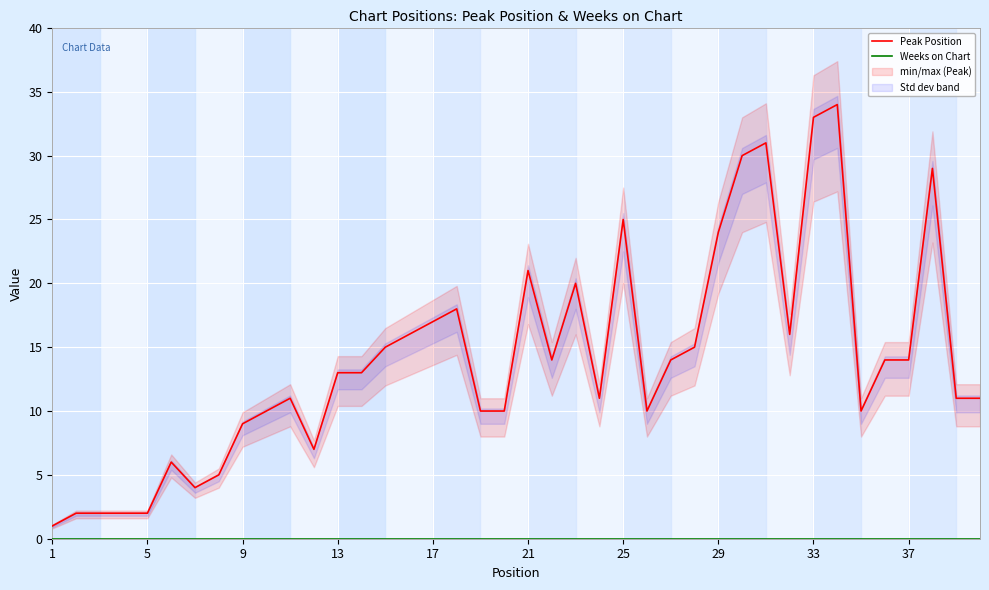

The Peak Position series shows 3 at 17. True or false?

False